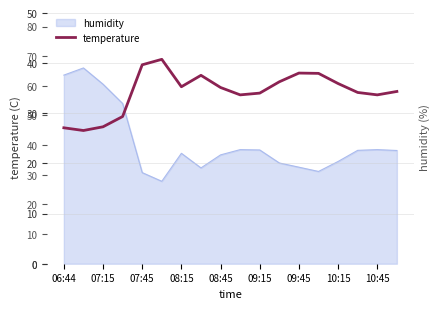

Reading left to right, transcribe all the data shown in this chart.

27.1	26.6	27.3	29.4	39.7	40.8	35.3	37.6	35.2	33.7	34.0	36.3	38.0	38.0	36.0	34.2	33.7	34.4